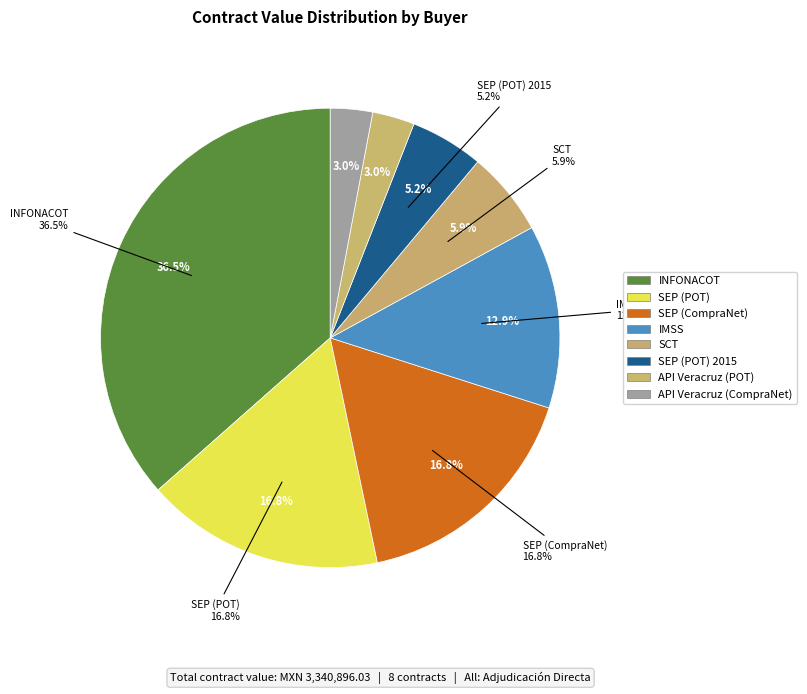

Count the number of slices in the pie.

8